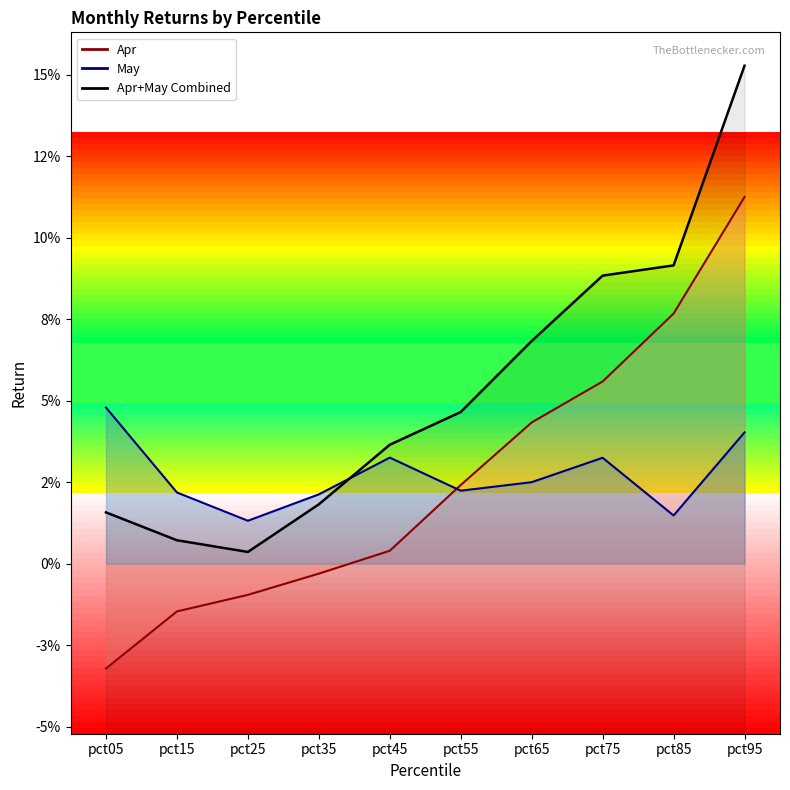

Rank the categories by value from highest to lowest.

pct95, pct85, pct75, pct65, pct55, pct45, pct35, pct05, pct15, pct25